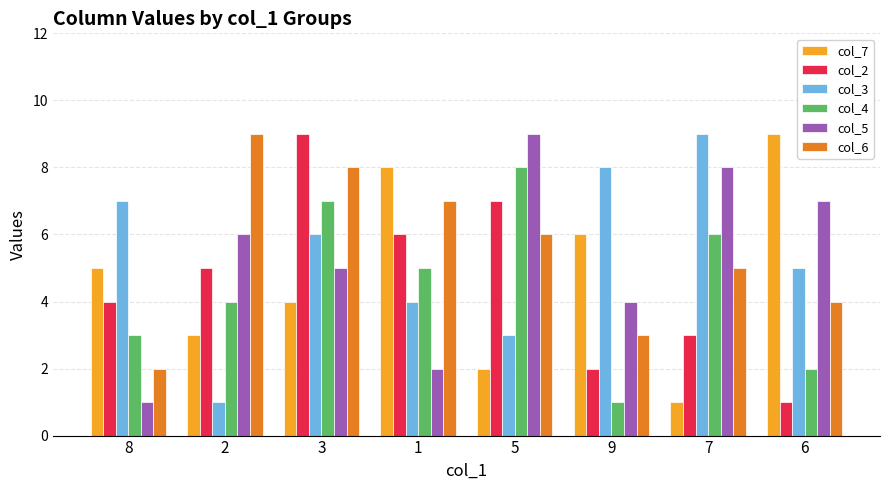

Reading left to right, list all the values displayed in this chart.

col_7: 8=5	2=3	3=4	1=8	5=2	9=6	7=1	6=9
col_2: 8=4	2=5	3=9	1=6	5=7	9=2	7=3	6=1
col_3: 8=7	2=1	3=6	1=4	5=3	9=8	7=9	6=5
col_4: 8=3	2=4	3=7	1=5	5=8	9=1	7=6	6=2
col_5: 8=1	2=6	3=5	1=2	5=9	9=4	7=8	6=7
col_6: 8=2	2=9	3=8	1=7	5=6	9=3	7=5	6=4